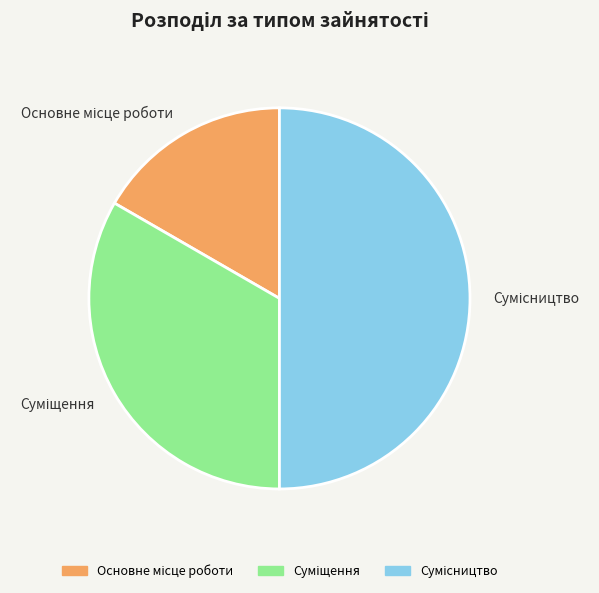

Do Суміщення and Основне місце роботи together represent more than half of the pie?

No